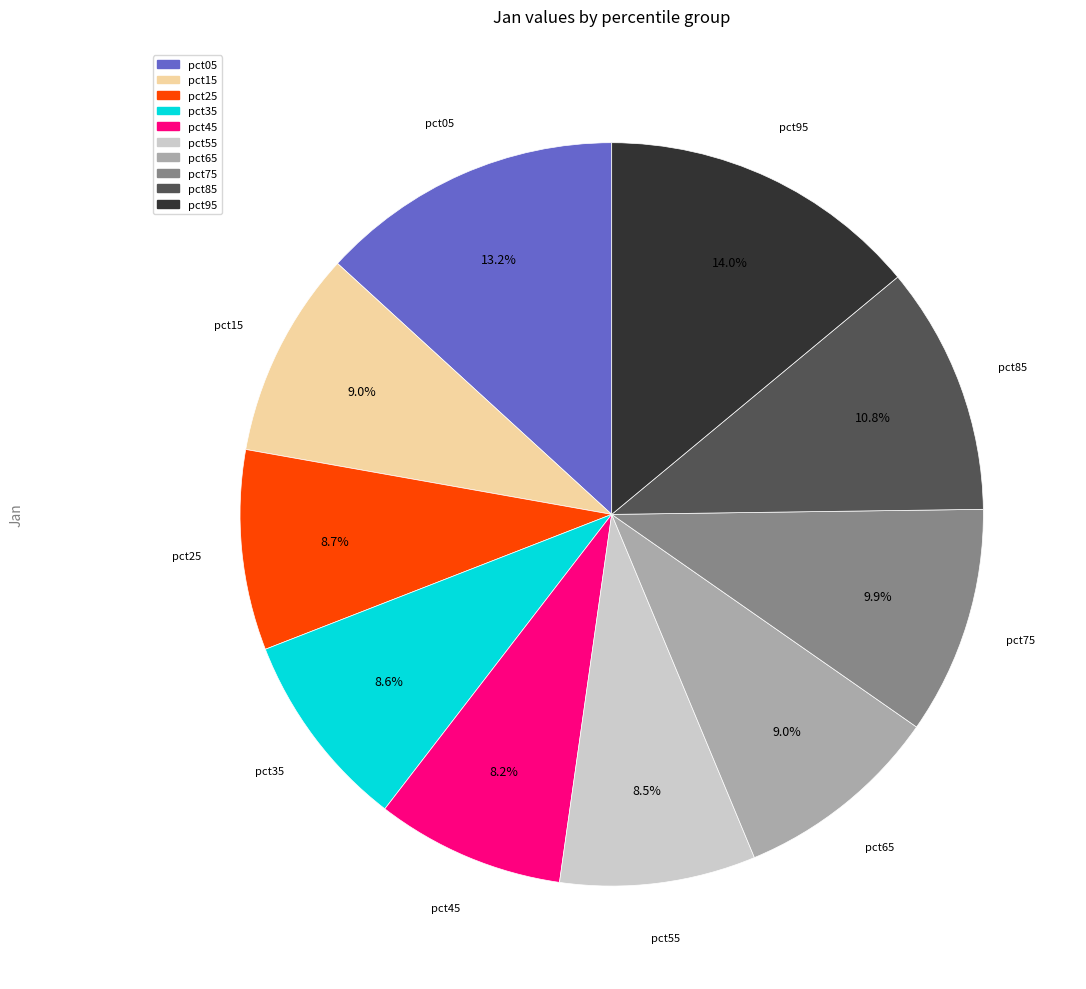

Count the number of slices in the pie.

10